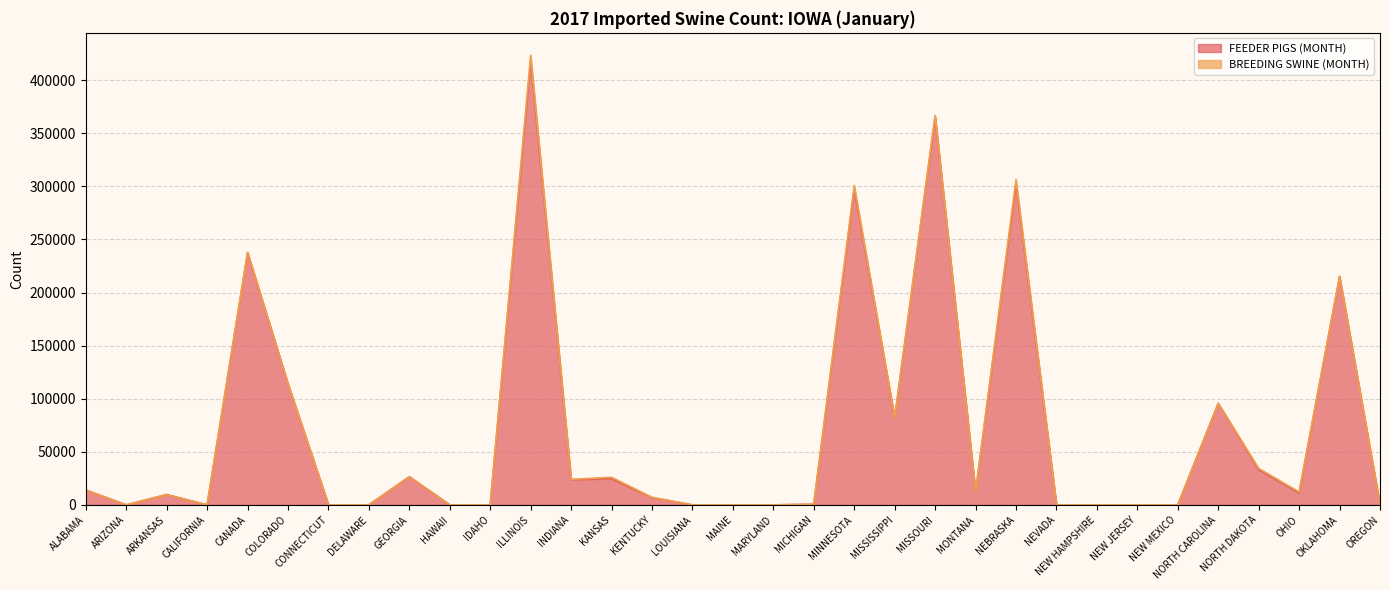

Reading left to right, what are all the values shown in this chart?

ALABAMA=13980	ARIZONA=0	ARKANSAS=9710	CALIFORNIA=0	CANADA=237445	COLORADO=113889	CONNECTICUT=0	DELAWARE=0	GEORGIA=26508	HAWAII=0	IDAHO=0	ILLINOIS=418291	INDIANA=23707	KANSAS=24646	KENTUCKY=6900	LOUISIANA=0	MAINE=0	MARYLAND=0	MICHIGAN=570	MINNESOTA=297751	MISSISSIPPI=81720	MISSOURI=365446	MONTANA=12078	NEBRASKA=302572	NEVADA=0	NEW HAMPSHIRE=0	NEW JERSEY=0	NEW MEXICO=0	NORTH CAROLINA=95548	NORTH DAKOTA=33182	OHIO=11200	OKLAHOMA=215093	OREGON=0